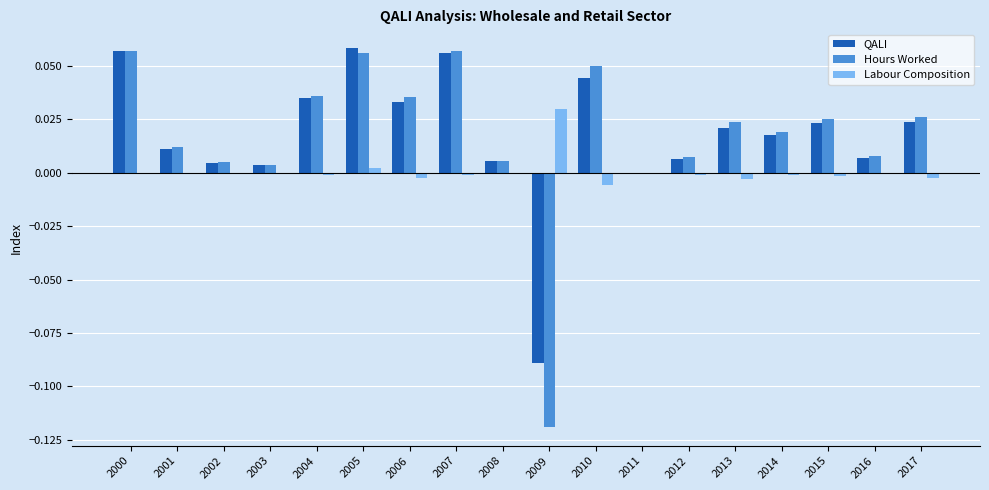

Is it true that QALI equals 0.0 at 2017?

True